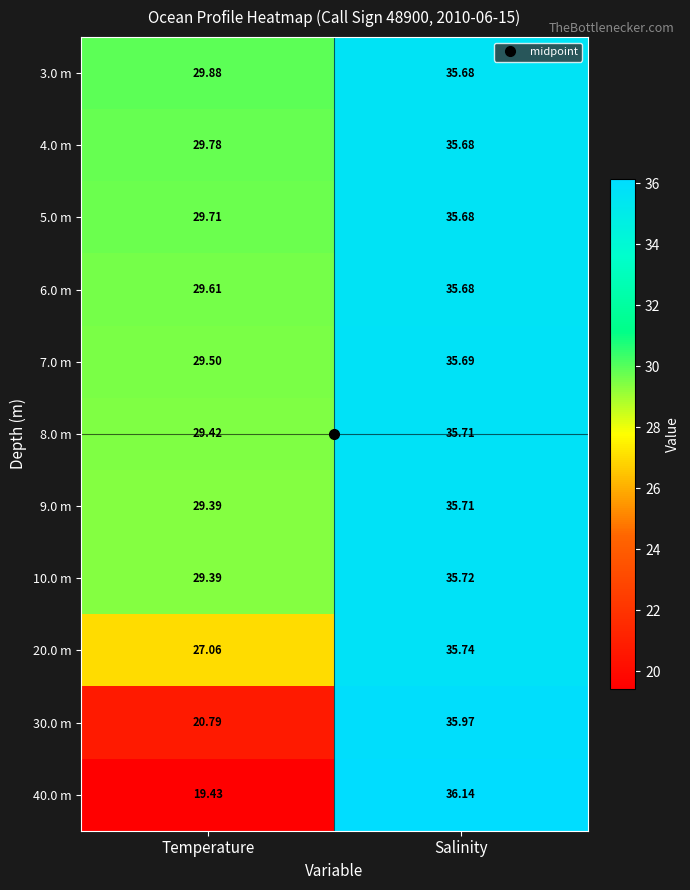

Where does the 8.0 m series first go above 35?

Salinity